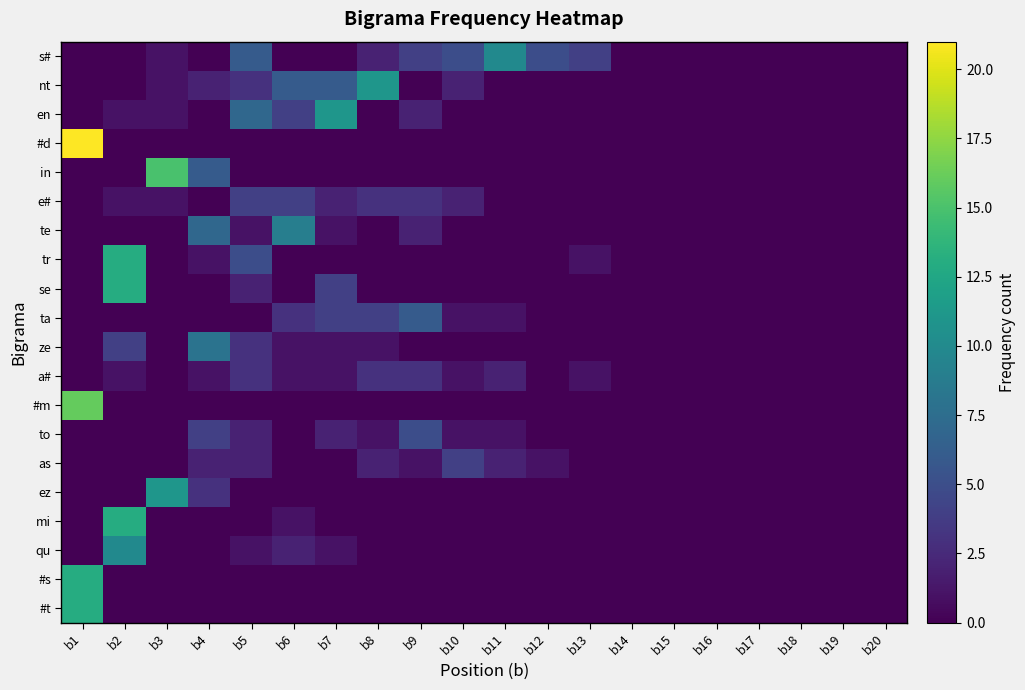

Reading left to right, what are all the values shown in this chart?

s#: b1=0	b2=0	b3=1	b4=0	b5=6	b6=0	b7=0	b8=2	b9=4	b10=5	b11=10	b12=5	b13=4	b14=0	b15=0	b16=0	b17=0	b18=0	b19=0	b20=0
nt: b1=0	b2=0	b3=1	b4=2	b5=3	b6=6	b7=6	b8=11	b9=0	b10=2	b11=0	b12=0	b13=0	b14=0	b15=0	b16=0	b17=0	b18=0	b19=0	b20=0
en: b1=0	b2=1	b3=1	b4=0	b5=7	b6=4	b7=11	b8=0	b9=2	b10=0	b11=0	b12=0	b13=0	b14=0	b15=0	b16=0	b17=0	b18=0	b19=0	b20=0
#d: b1=21	b2=0	b3=0	b4=0	b5=0	b6=0	b7=0	b8=0	b9=0	b10=0	b11=0	b12=0	b13=0	b14=0	b15=0	b16=0	b17=0	b18=0	b19=0	b20=0
in: b1=0	b2=0	b3=15	b4=6	b5=0	b6=0	b7=0	b8=0	b9=0	b10=0	b11=0	b12=0	b13=0	b14=0	b15=0	b16=0	b17=0	b18=0	b19=0	b20=0
e#: b1=0	b2=1	b3=1	b4=0	b5=4	b6=4	b7=2	b8=3	b9=3	b10=2	b11=0	b12=0	b13=0	b14=0	b15=0	b16=0	b17=0	b18=0	b19=0	b20=0
te: b1=0	b2=0	b3=0	b4=7	b5=1	b6=9	b7=1	b8=0	b9=2	b10=0	b11=0	b12=0	b13=0	b14=0	b15=0	b16=0	b17=0	b18=0	b19=0	b20=0
tr: b1=0	b2=13	b3=0	b4=1	b5=5	b6=0	b7=0	b8=0	b9=0	b10=0	b11=0	b12=0	b13=1	b14=0	b15=0	b16=0	b17=0	b18=0	b19=0	b20=0
se: b1=0	b2=13	b3=0	b4=0	b5=2	b6=0	b7=4	b8=0	b9=0	b10=0	b11=0	b12=0	b13=0	b14=0	b15=0	b16=0	b17=0	b18=0	b19=0	b20=0
ta: b1=0	b2=0	b3=0	b4=0	b5=0	b6=3	b7=4	b8=4	b9=6	b10=1	b11=1	b12=0	b13=0	b14=0	b15=0	b16=0	b17=0	b18=0	b19=0	b20=0
ze: b1=0	b2=4	b3=0	b4=8	b5=3	b6=1	b7=1	b8=1	b9=0	b10=0	b11=0	b12=0	b13=0	b14=0	b15=0	b16=0	b17=0	b18=0	b19=0	b20=0
a#: b1=0	b2=1	b3=0	b4=1	b5=3	b6=1	b7=1	b8=3	b9=3	b10=1	b11=2	b12=0	b13=1	b14=0	b15=0	b16=0	b17=0	b18=0	b19=0	b20=0
#m: b1=16	b2=0	b3=0	b4=0	b5=0	b6=0	b7=0	b8=0	b9=0	b10=0	b11=0	b12=0	b13=0	b14=0	b15=0	b16=0	b17=0	b18=0	b19=0	b20=0
to: b1=0	b2=0	b3=0	b4=4	b5=2	b6=0	b7=2	b8=1	b9=5	b10=1	b11=1	b12=0	b13=0	b14=0	b15=0	b16=0	b17=0	b18=0	b19=0	b20=0
as: b1=0	b2=0	b3=0	b4=2	b5=2	b6=0	b7=0	b8=2	b9=1	b10=4	b11=2	b12=1	b13=0	b14=0	b15=0	b16=0	b17=0	b18=0	b19=0	b20=0
ez: b1=0	b2=0	b3=11	b4=3	b5=0	b6=0	b7=0	b8=0	b9=0	b10=0	b11=0	b12=0	b13=0	b14=0	b15=0	b16=0	b17=0	b18=0	b19=0	b20=0
mi: b1=0	b2=13	b3=0	b4=0	b5=0	b6=1	b7=0	b8=0	b9=0	b10=0	b11=0	b12=0	b13=0	b14=0	b15=0	b16=0	b17=0	b18=0	b19=0	b20=0
qu: b1=0	b2=10	b3=0	b4=0	b5=1	b6=2	b7=1	b8=0	b9=0	b10=0	b11=0	b12=0	b13=0	b14=0	b15=0	b16=0	b17=0	b18=0	b19=0	b20=0
#s: b1=13	b2=0	b3=0	b4=0	b5=0	b6=0	b7=0	b8=0	b9=0	b10=0	b11=0	b12=0	b13=0	b14=0	b15=0	b16=0	b17=0	b18=0	b19=0	b20=0
#t: b1=13	b2=0	b3=0	b4=0	b5=0	b6=0	b7=0	b8=0	b9=0	b10=0	b11=0	b12=0	b13=0	b14=0	b15=0	b16=0	b17=0	b18=0	b19=0	b20=0